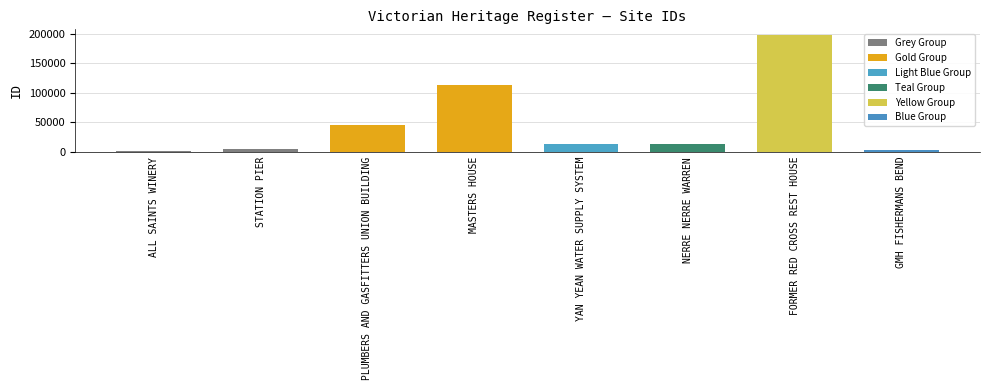

What is the difference between the maximum and minimum values?

196784